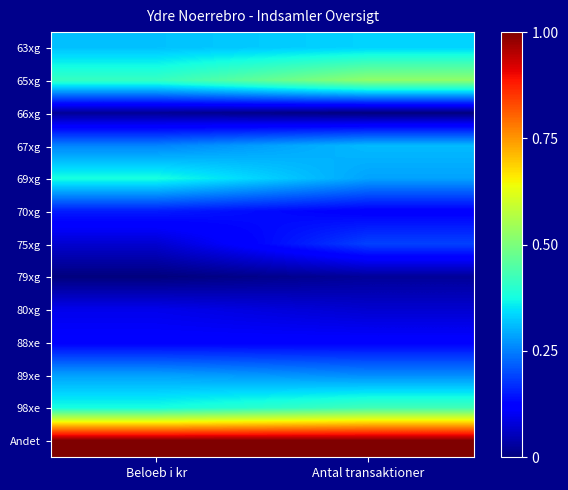

Which series has the largest total across all categories?

Andet